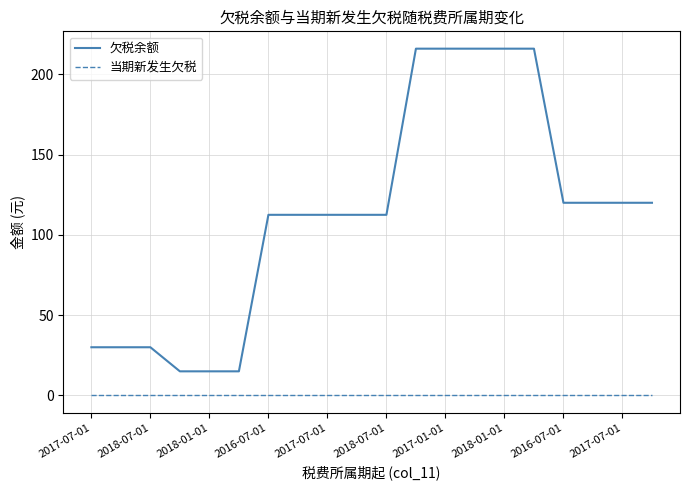

Which series has the largest total across all categories?

欠税余额